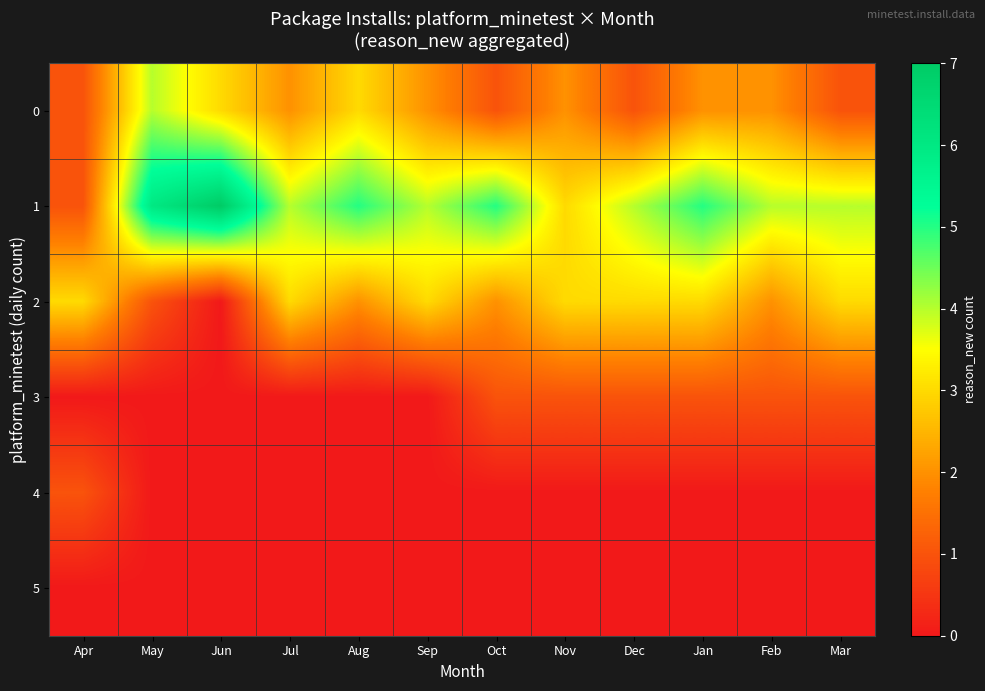

Reading left to right, extract all data points from this chart.

0: Apr=1	May=4	Jun=3	Jul=2	Aug=3	Sep=2	Oct=1	Nov=2	Dec=1	Jan=2	Feb=2	Mar=1
1: Apr=1	May=6	Jun=7	Jul=4	Aug=5	Sep=4	Oct=5	Nov=3	Dec=4	Jan=5	Feb=4	Mar=4
2: Apr=3	May=1	Jun=0	Jul=3	Aug=2	Sep=3	Oct=2	Nov=3	Dec=3	Jan=3	Feb=2	Mar=3
3: Apr=0	May=0	Jun=0	Jul=0	Aug=0	Sep=0	Oct=1	Nov=1	Dec=1	Jan=1	Feb=1	Mar=1
4: Apr=1	May=0	Jun=0	Jul=0	Aug=0	Sep=0	Oct=0	Nov=0	Dec=0	Jan=0	Feb=0	Mar=0
5: Apr=0	May=0	Jun=0	Jul=0	Aug=0	Sep=0	Oct=0	Nov=0	Dec=0	Jan=0	Feb=0	Mar=0